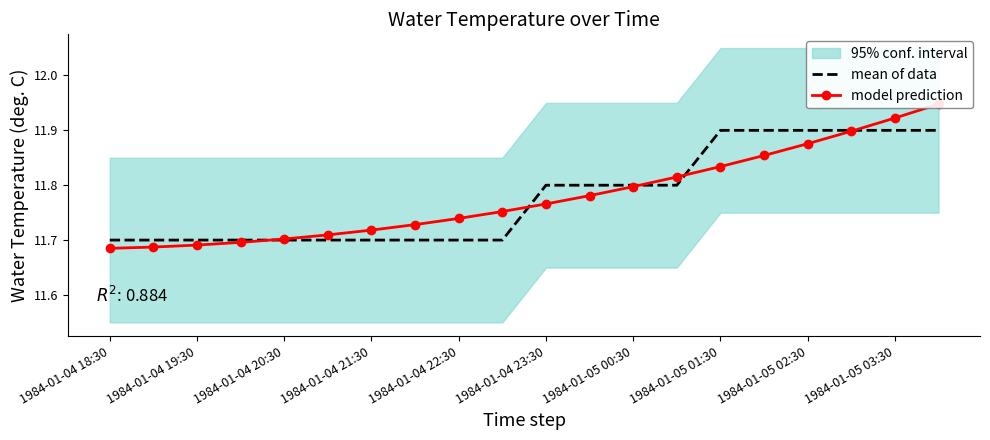

The value of mean of data at 1984-01-05 01:30 is 5.0. True or false?

False